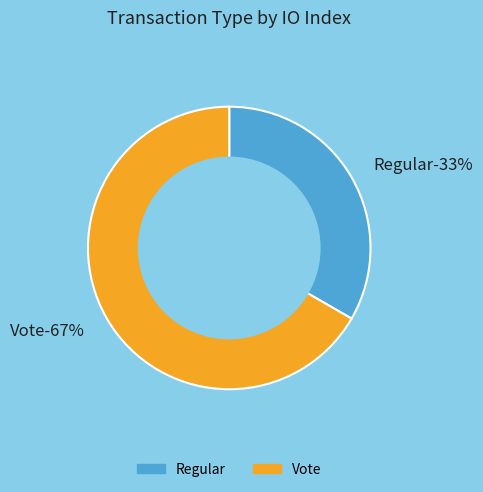

What is the ratio of the value at Vote to the value at Regular?

2.0